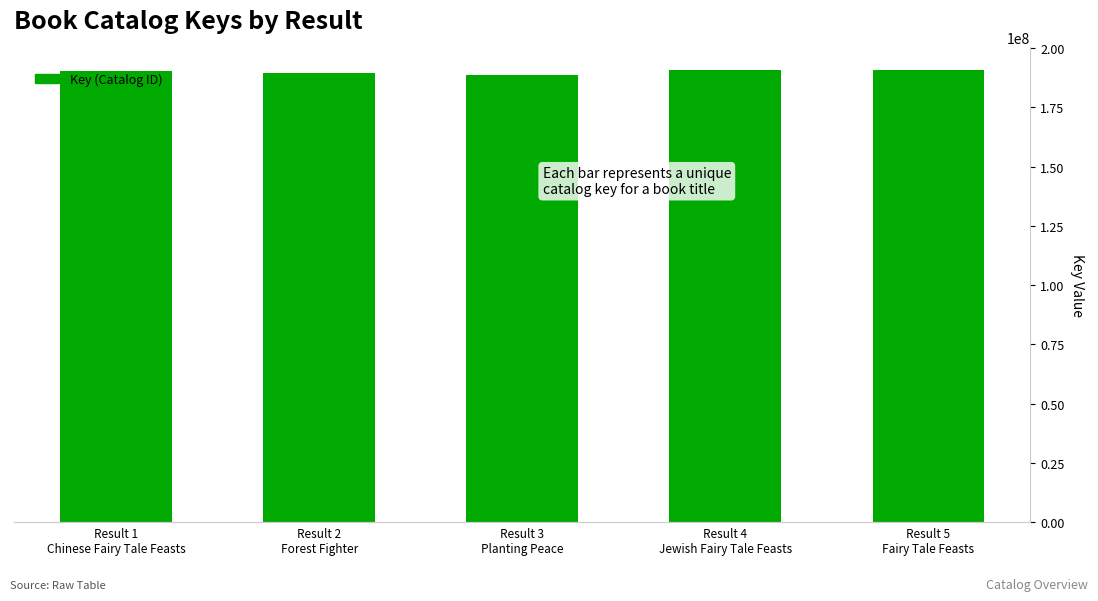

At which label does the data first exceed 190283365?

Result 4
Jewish Fairy Tale Feasts